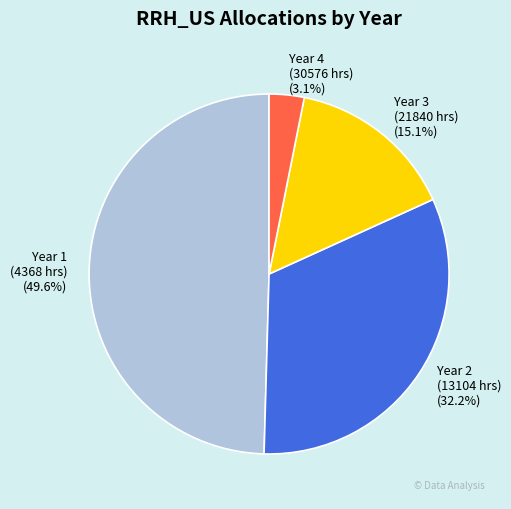

Is there a majority slice in this chart?

No